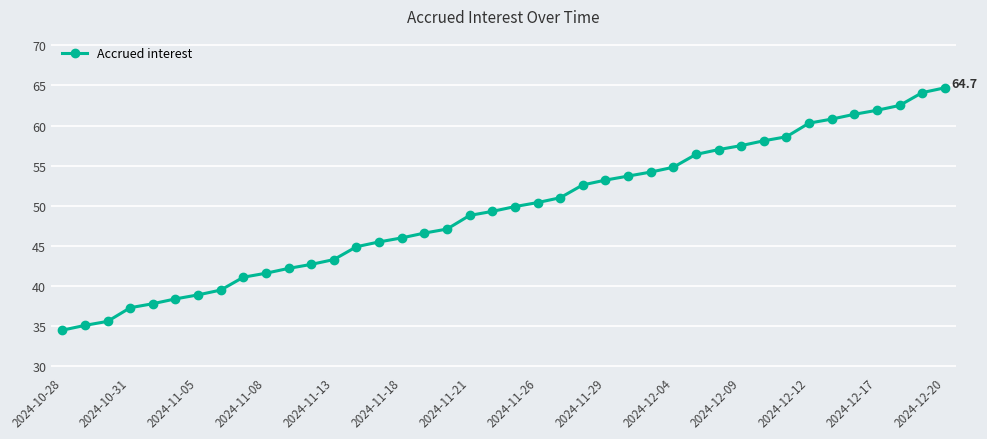

What is the maximum value shown in the chart?

64.7